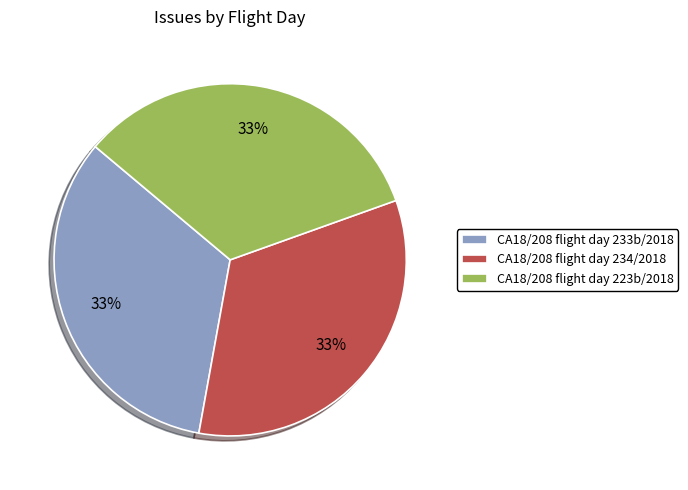

To the nearest percent, what is the average slice percentage?

33%